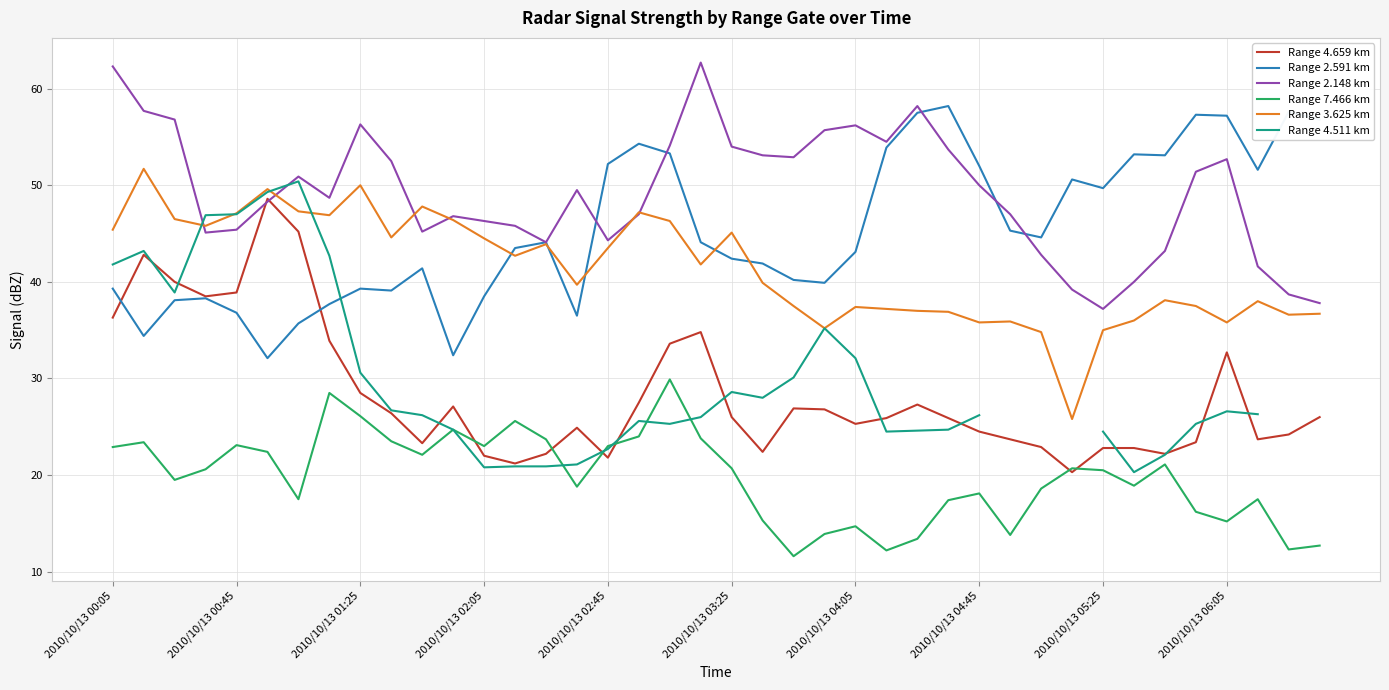

What position from the left is 33?

34